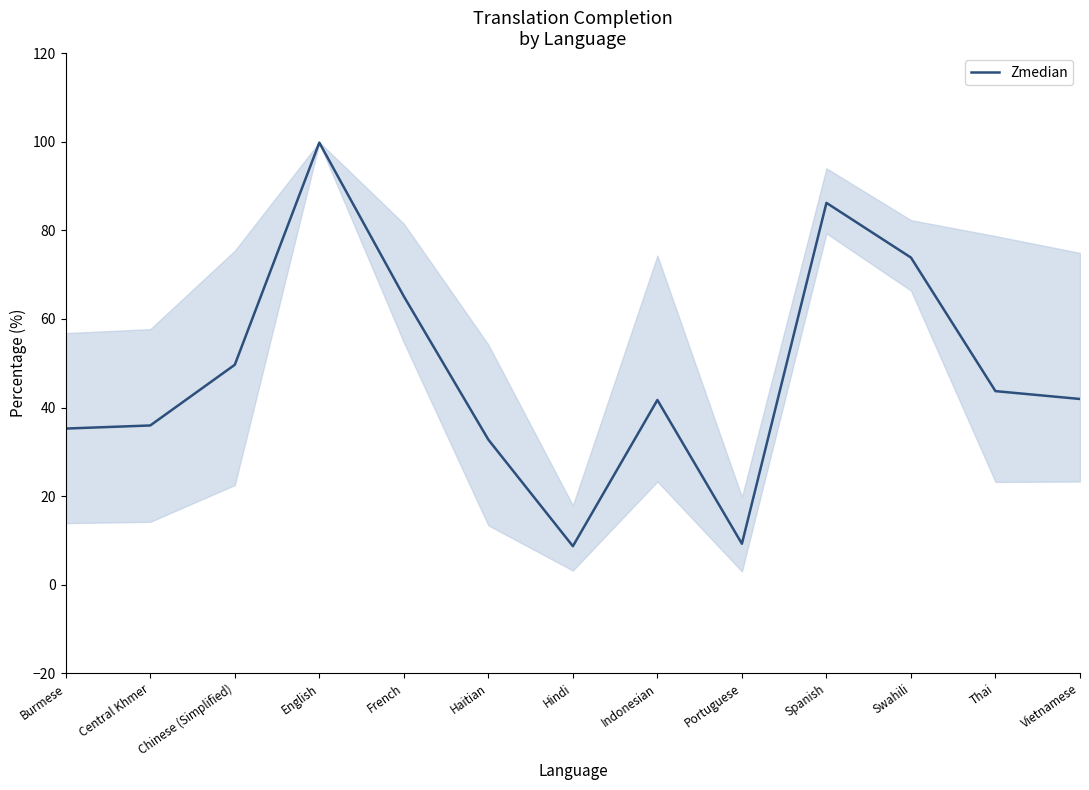

Reading left to right, what are all the values shown in this chart?

Burmese=35.2	Central Khmer=36.0	Chinese (Simplified)=49.6	English=99.8	French=65.1	Haitian=32.8	Hindi=8.7	Indonesian=41.7	Portuguese=9.2	Spanish=86.2	Swahili=73.8	Thai=43.7	Vietnamese=41.9